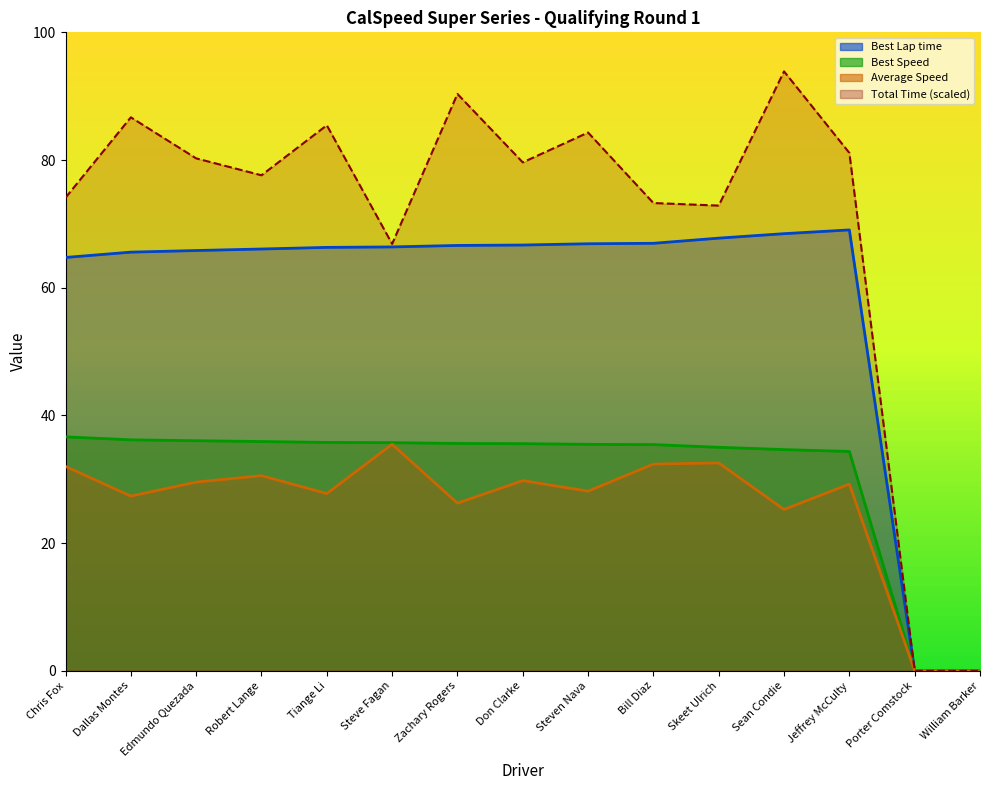

The Average Speed series shows 17.7 at Steven Nava. True or false?

False